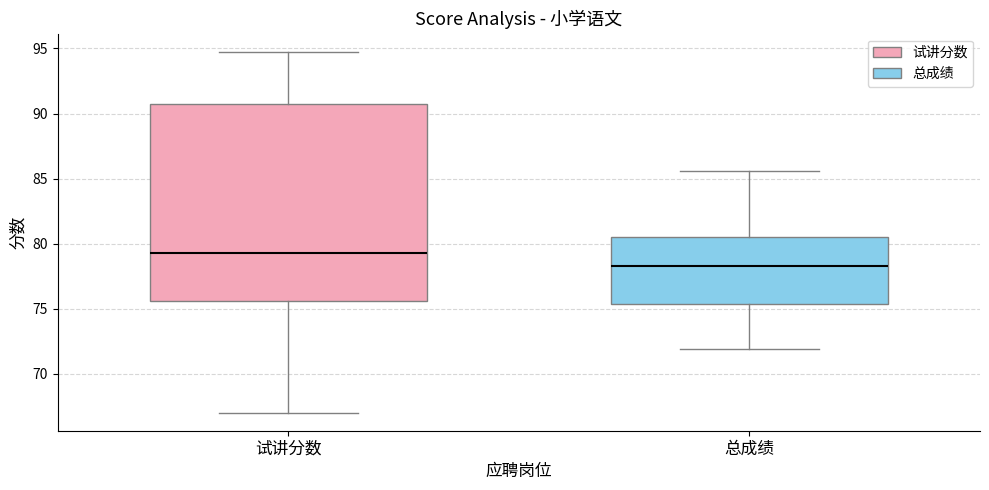

Comparing the boxes themselves (not the whiskers), which one is the tallest?

试讲分数